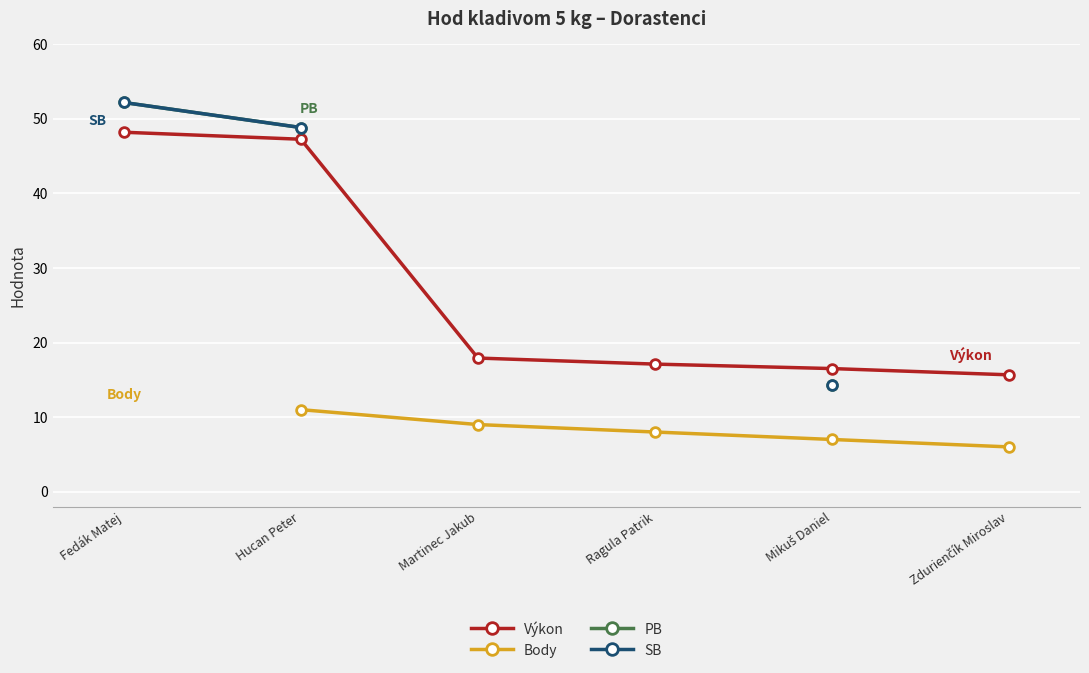

True or false: Výkon has more than 2 interior local peaks.

False